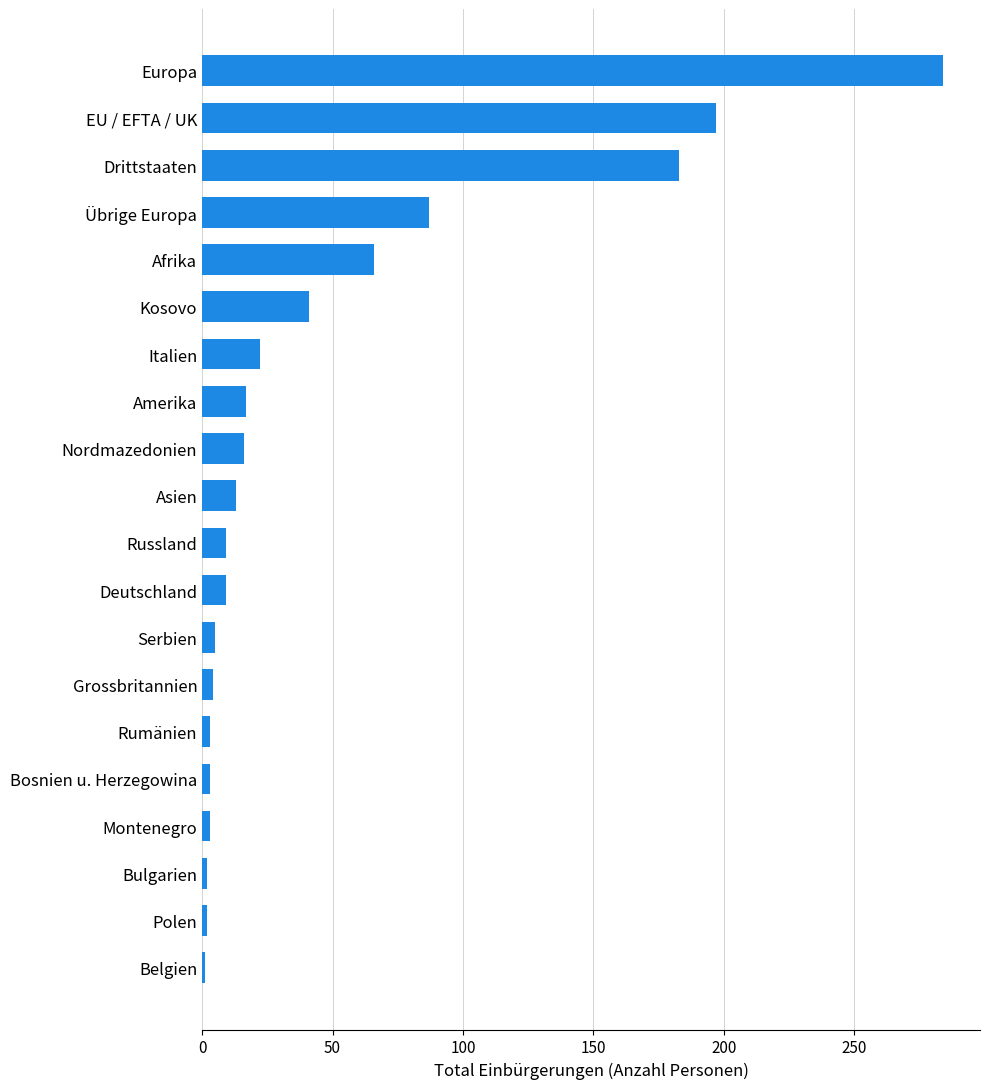

The value at Europa is 284. True or false?

True